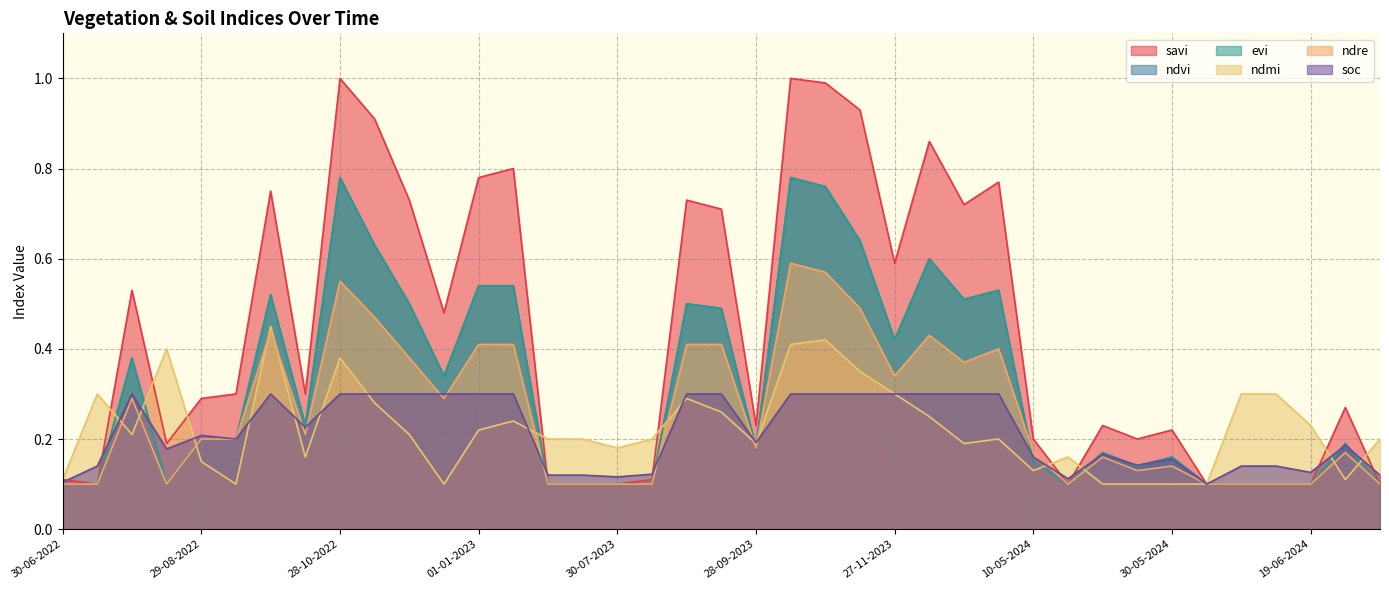

Does the chart have visible grid lines?

Yes